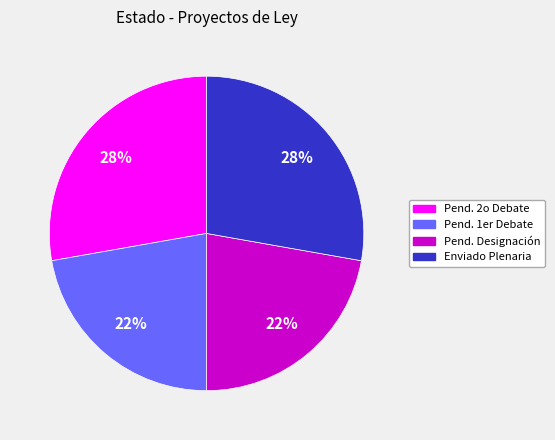

To the nearest percent, what is the average slice percentage?

25%